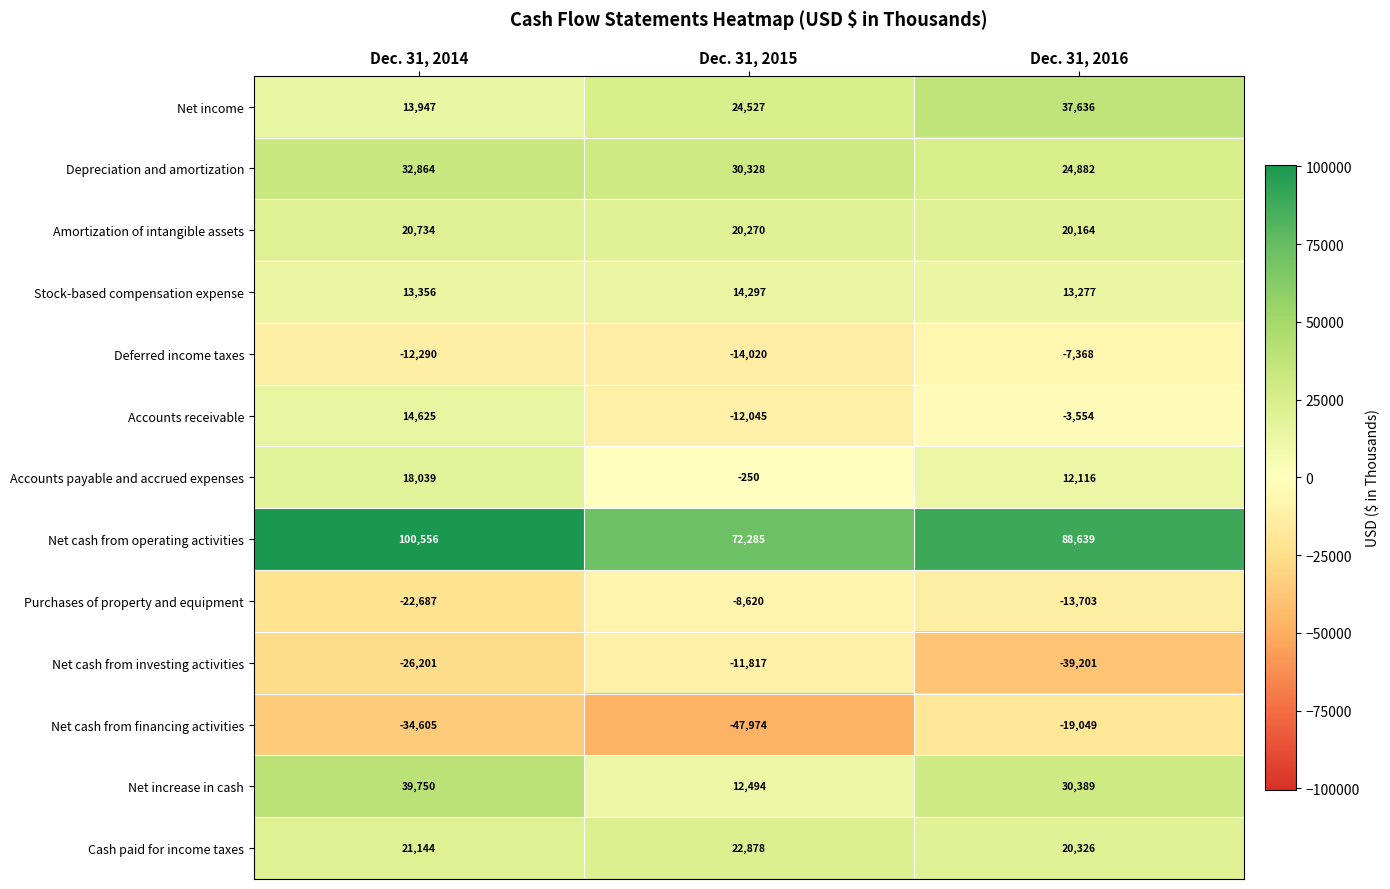

At which category is the sum across all series the highest?

Dec. 31, 2014